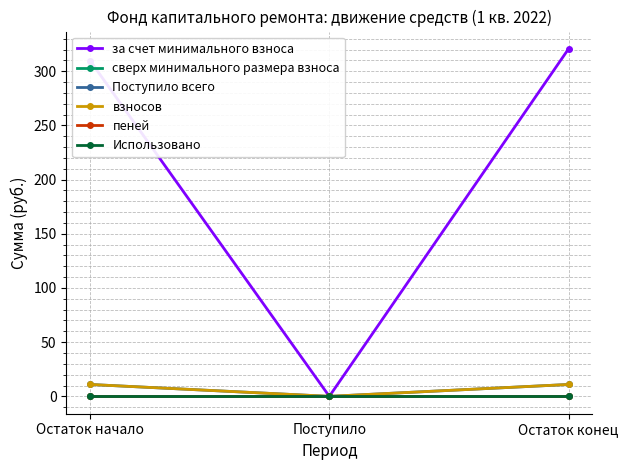

Which series changed the most between Остаток начало and Остаток конец?

за счет минимального взноса